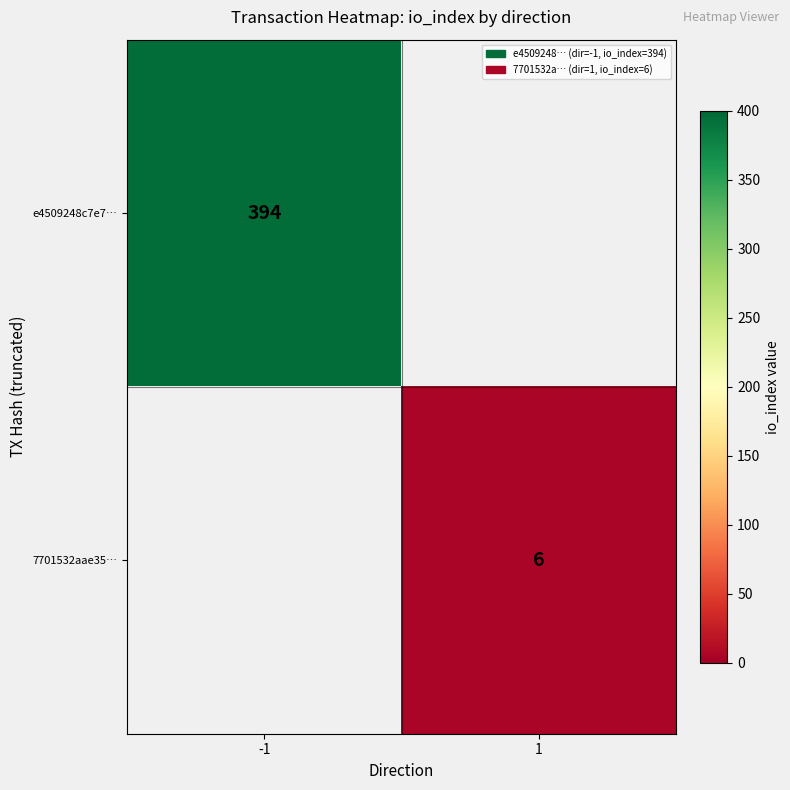

True or false: 7701532aae35… has a value of 1 at 1.

False